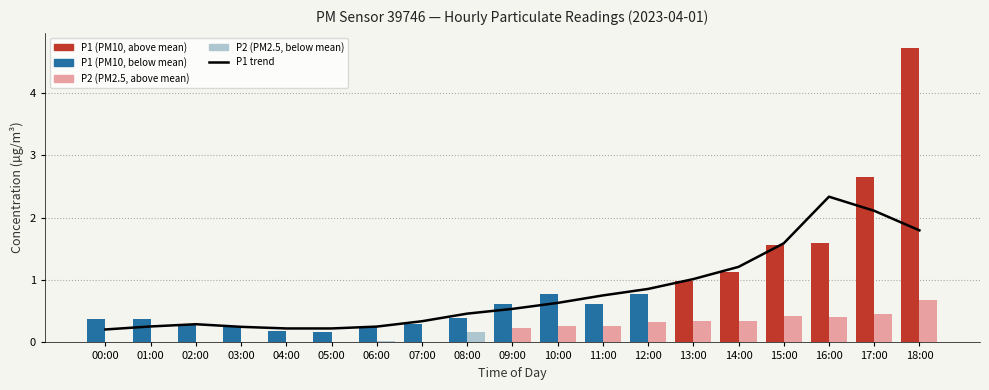

What is the label of the 19th bar from the right?

00:00